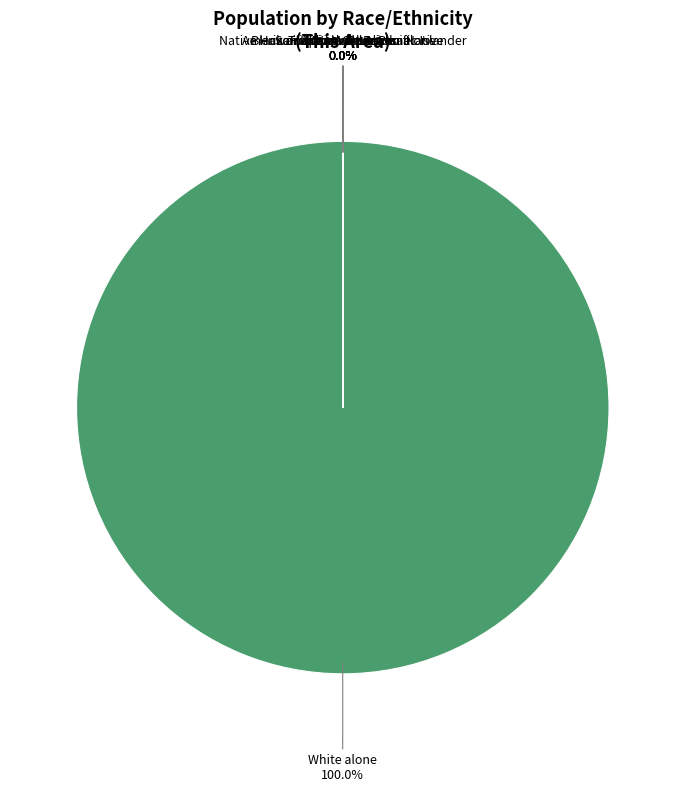

The Black or African American alone slice represents 8% of the pie. True or false?

False